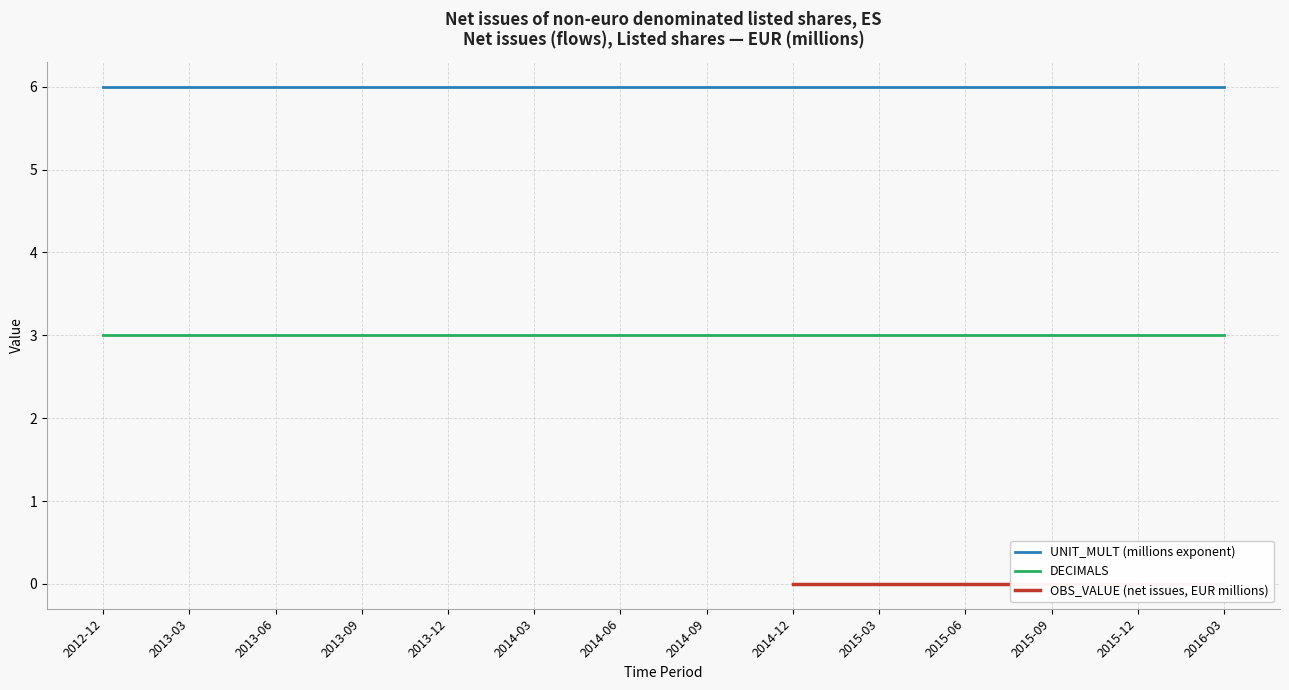

Is it true that UNIT_MULT equals 6 at 2015-05?

True